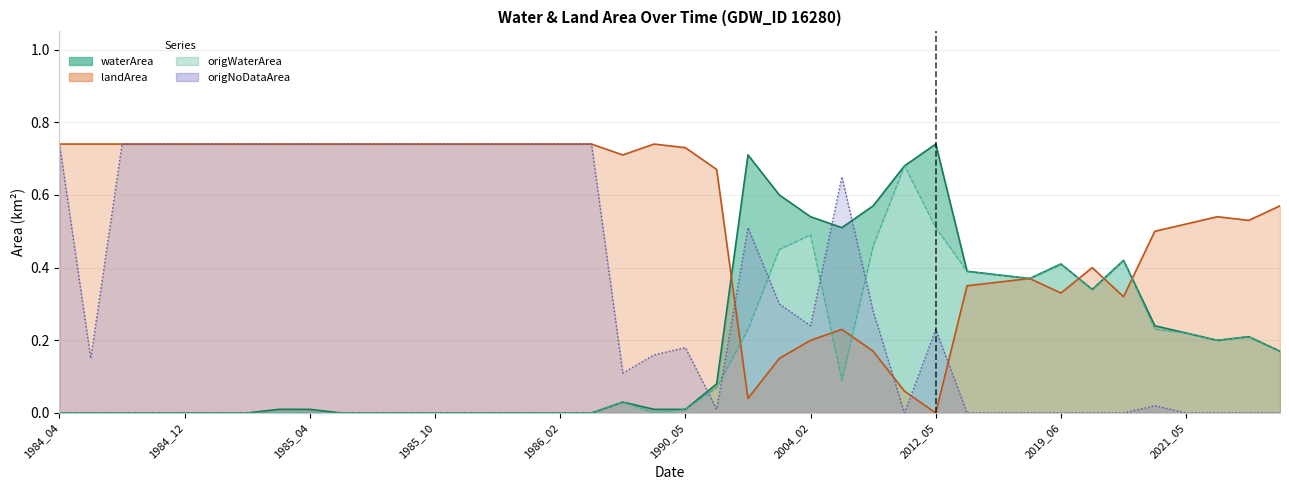

Count the number of categories in the chart.

40